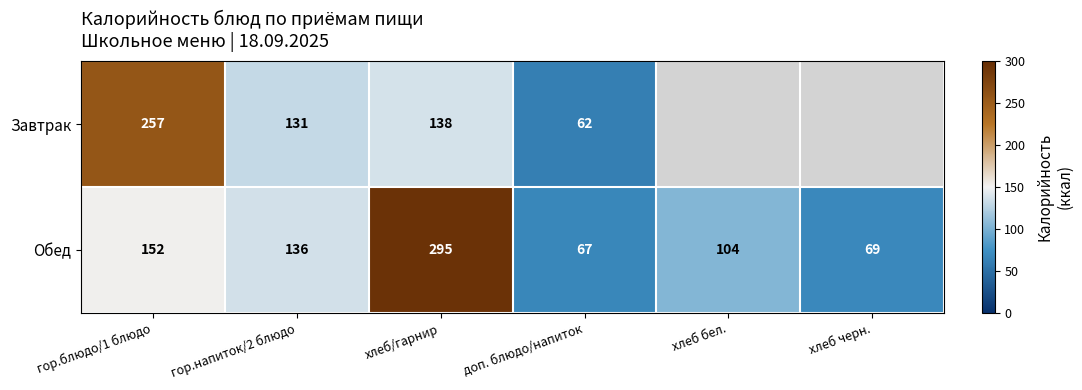

List the labels in order of Обед value, smallest first.

доп. блюдо/напиток, хлеб черн., хлеб бел., гор.напиток/2 блюдо, гор.блюдо/1 блюдо, хлеб/гарнир